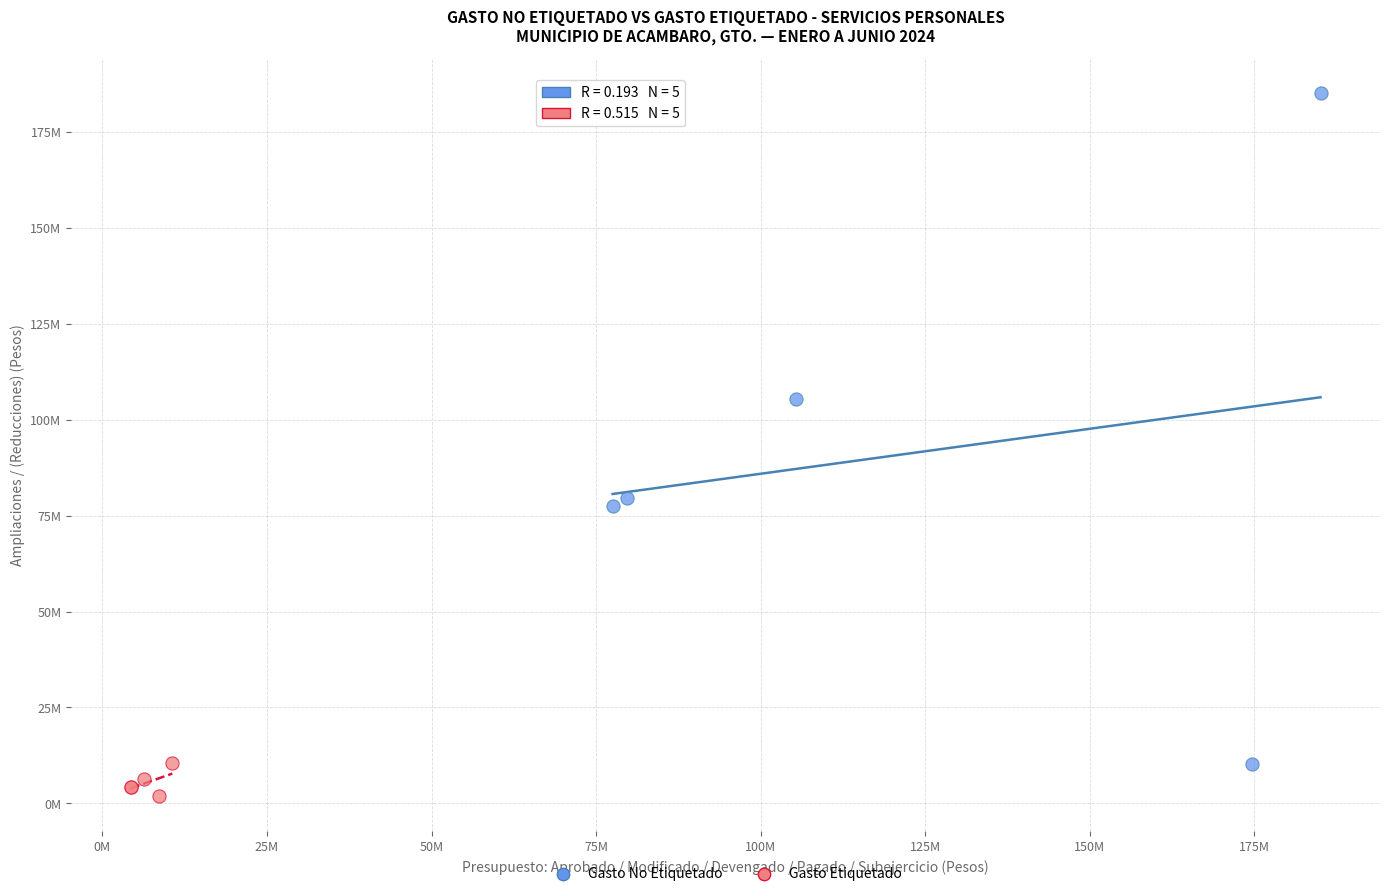

What are all the series names shown in the legend?

Gasto No Etiquetado, Gasto Etiquetado